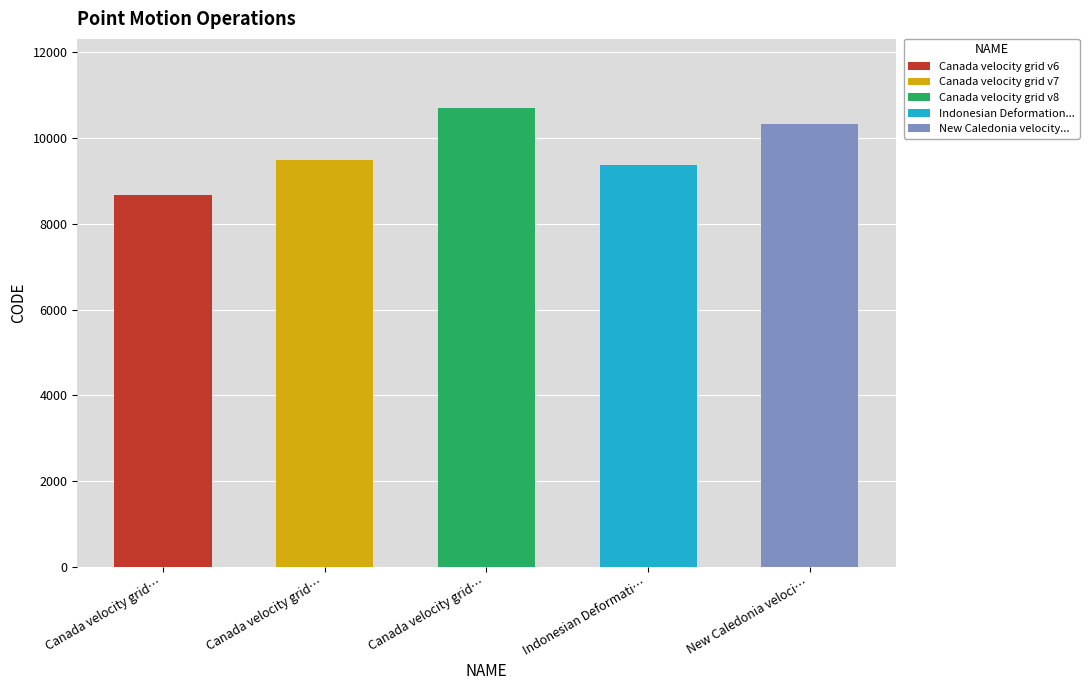

What is the sum of all values?

48564